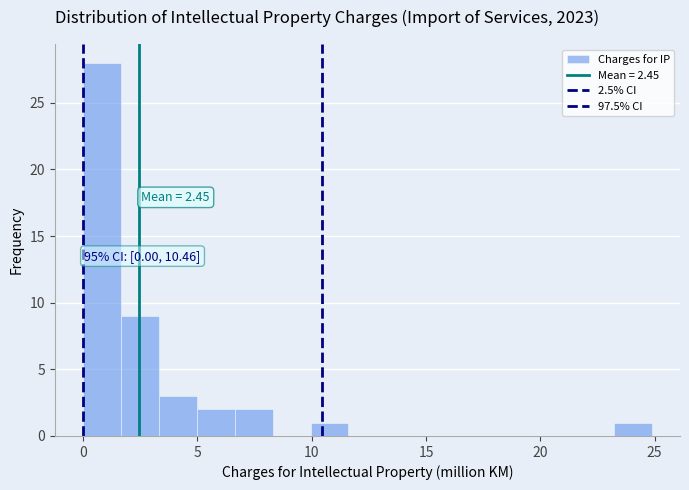

Around what value on the x-axis is the tallest bar? Give the approximate position of its centre, as read against the axis.

1.0